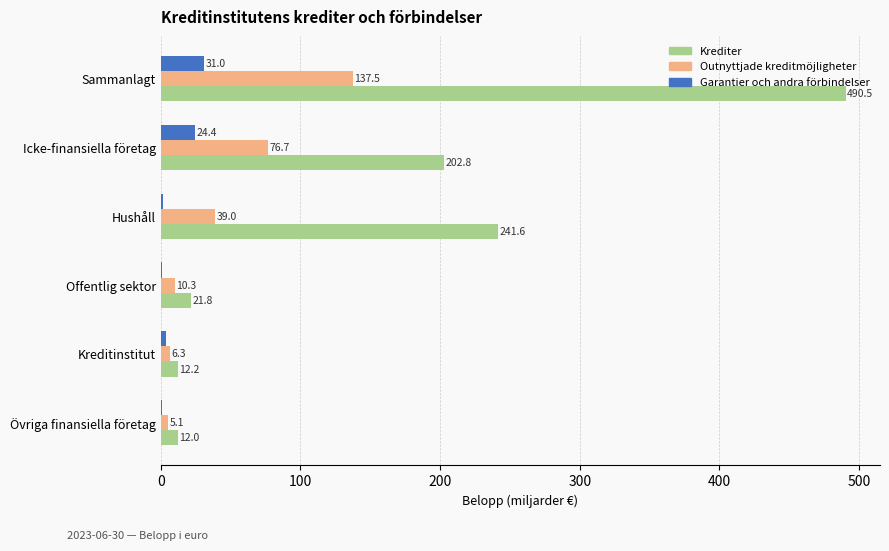

What is the sum of the Outnyttjade kreditmöjligheter values at Hushåll and Icke-finansiella företag?

115.7